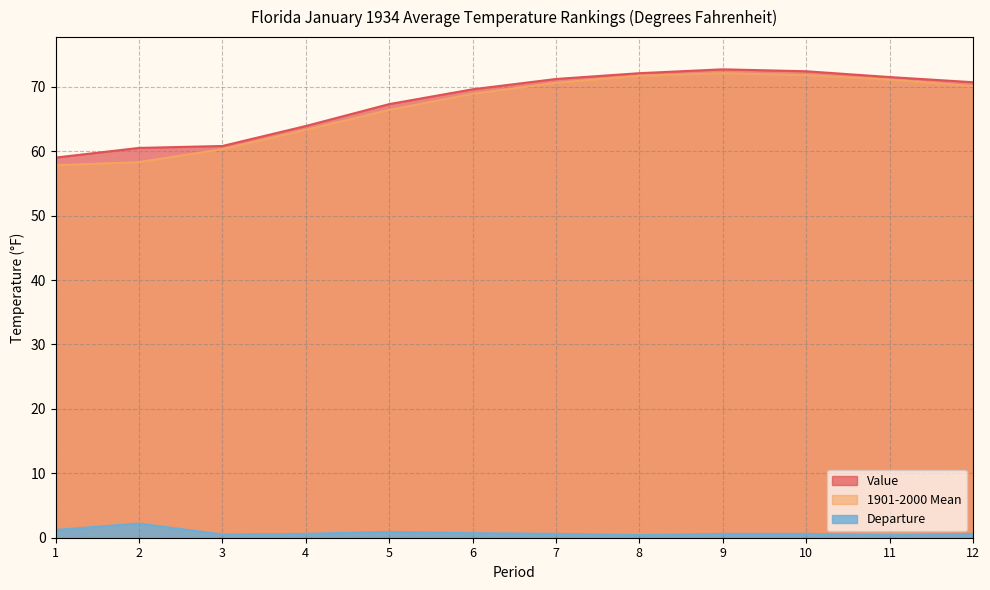

Reading left to right, list all the values displayed in this chart.

Value: 1=59.0	2=60.5	3=60.8	4=63.9	5=67.3	6=69.6	7=71.2	8=72.1	9=72.7	10=72.4	11=71.5	12=70.7
1901-2000 Mean: 1=57.8	2=58.3	3=60.3	4=63.3	5=66.4	6=68.9	7=70.6	8=71.7	9=72.1	10=71.8	11=71.1	12=70.1
Departure: 1=1.2	2=2.2	3=0.5	4=0.6	5=0.9	6=0.7	7=0.6	8=0.4	9=0.6	10=0.6	11=0.4	12=0.6